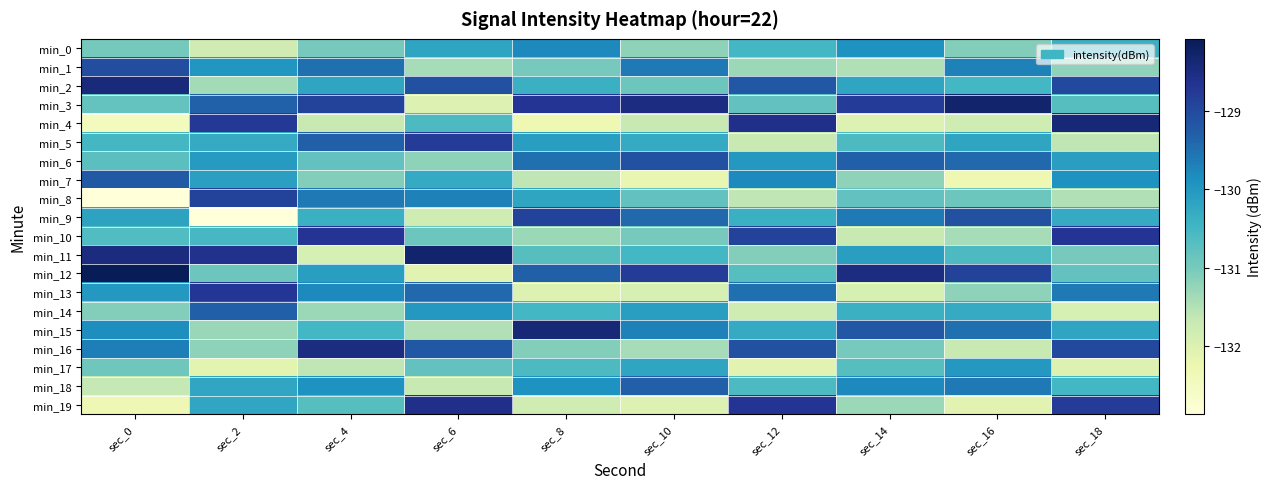

What is the total value across all series at sec_10?

-2608.6